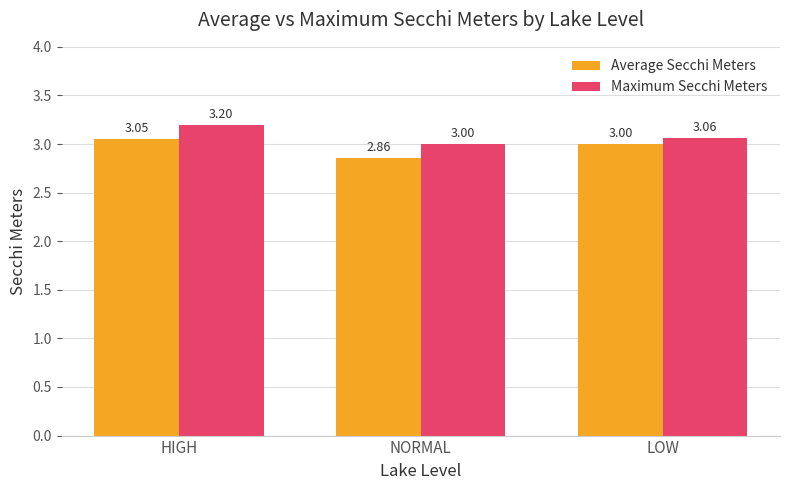

At which category is the sum across all series the highest?

HIGH